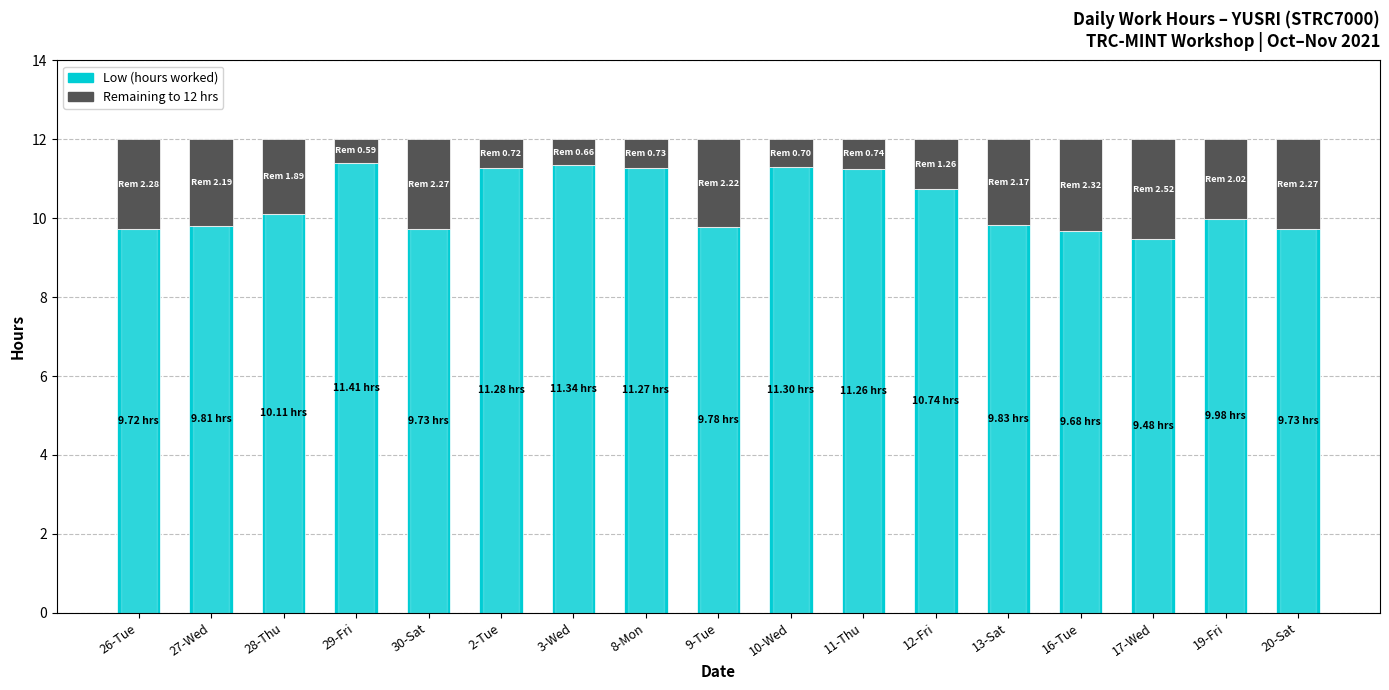

How many bars are there in total?

17